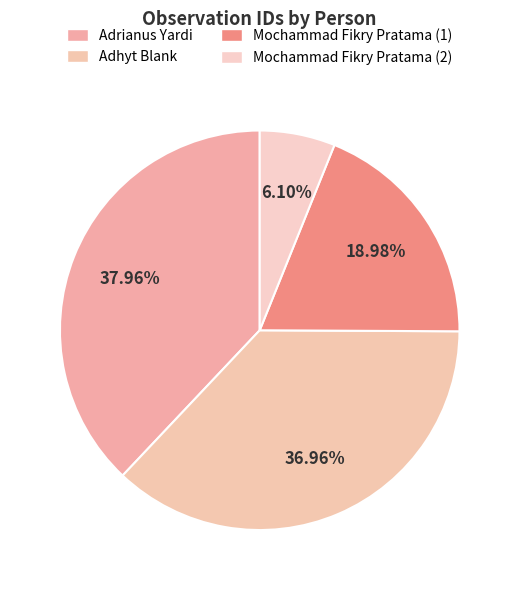

How much of the chart is everything except Adrianus Yardi?

62.0%